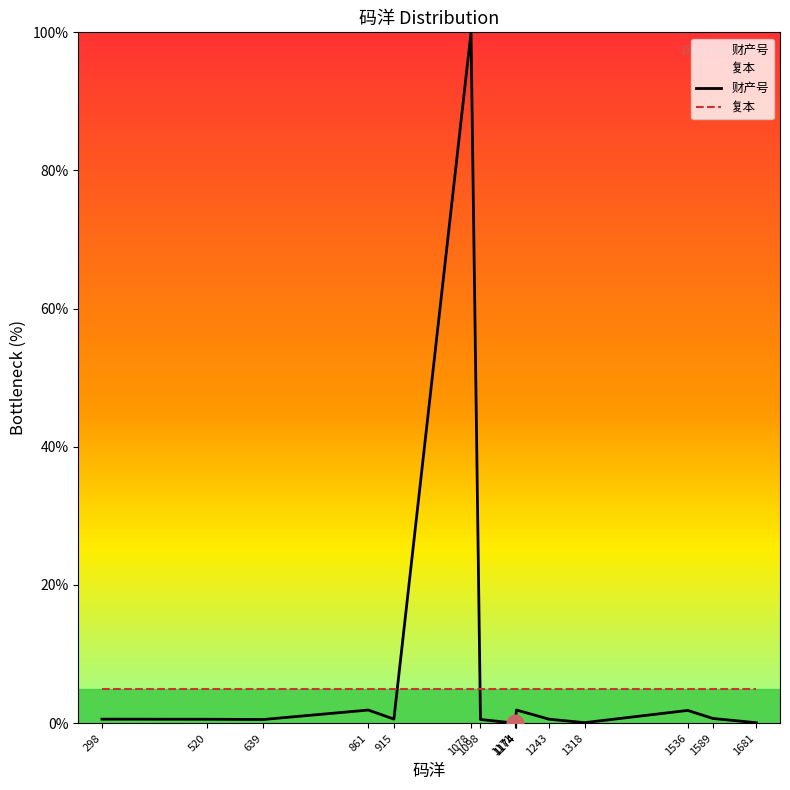

Is the value of 复本 at 298 greater than the value of 财产号 at 915?

Yes